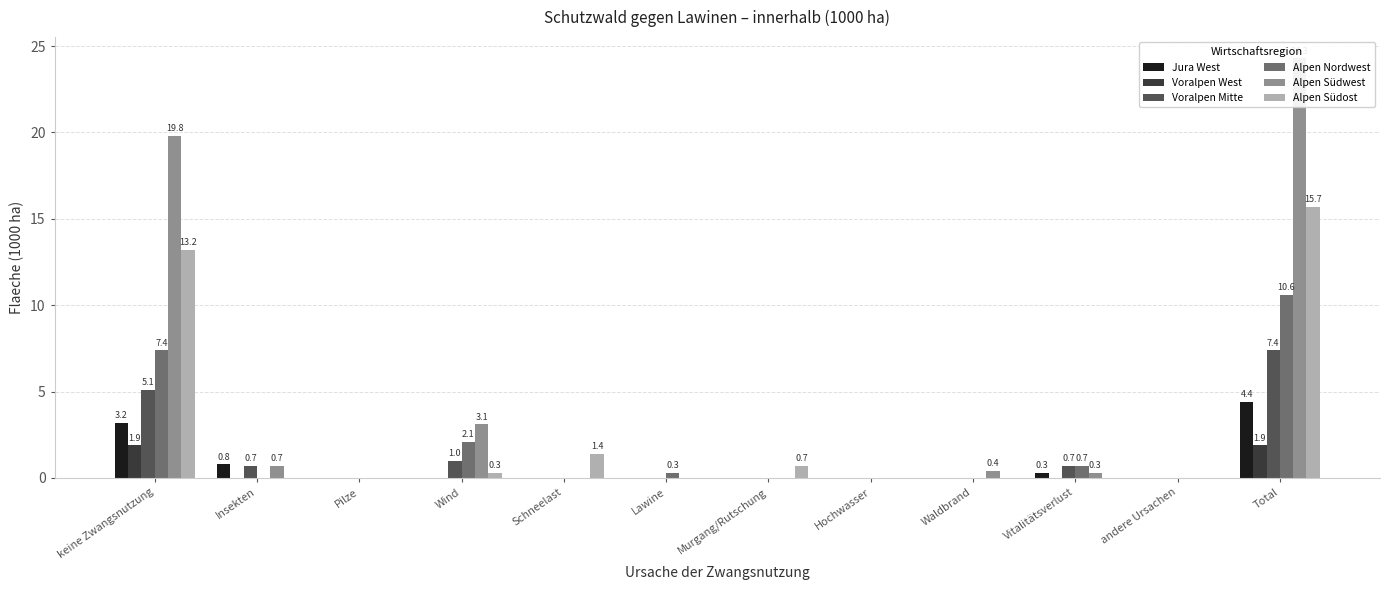

Which series has the widest spread of values?

Alpen Südwest